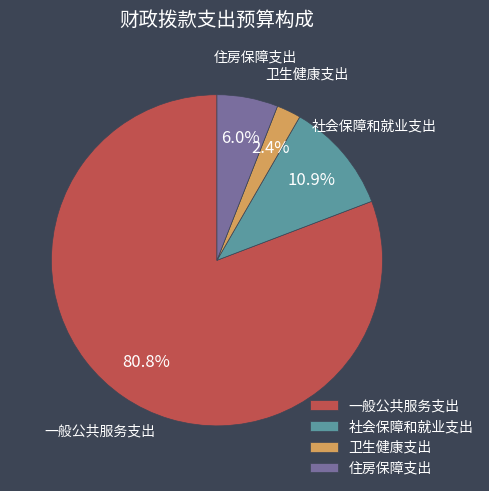

To the nearest percent, what portion does 住房保障支出 represent?

6%